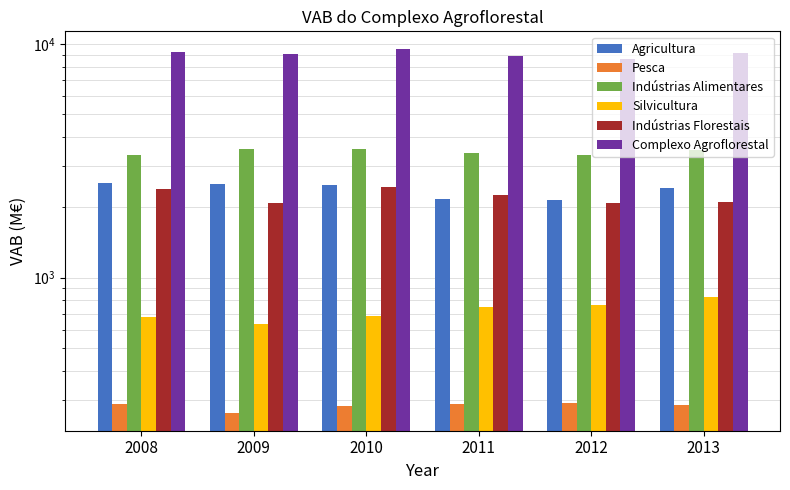

How many data points in Agricultura are above 2497?

3